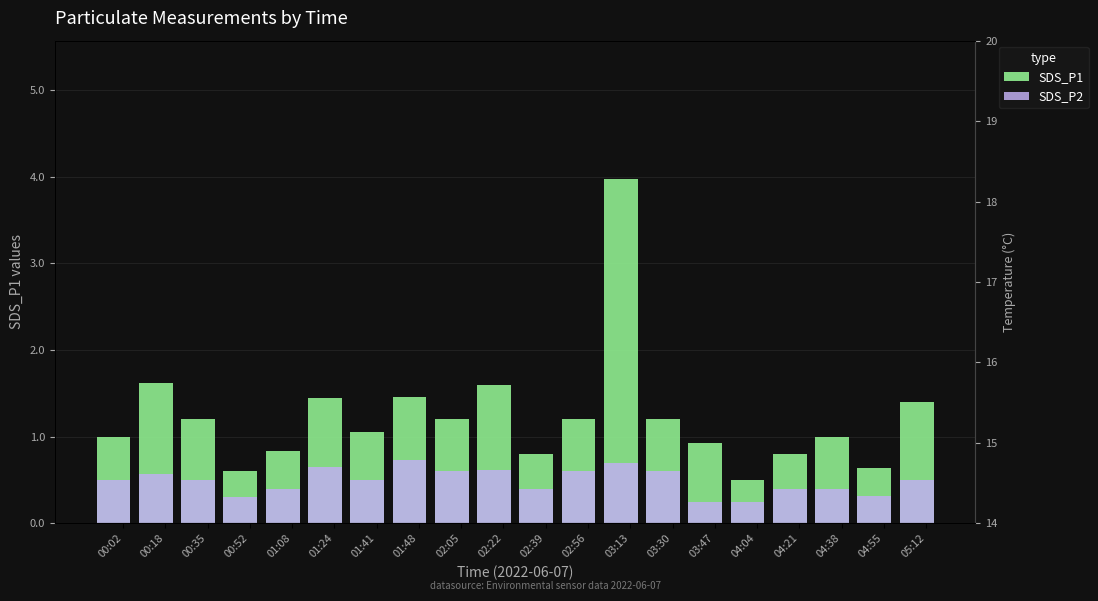

At how many categories does at least one series exceed 2?

1